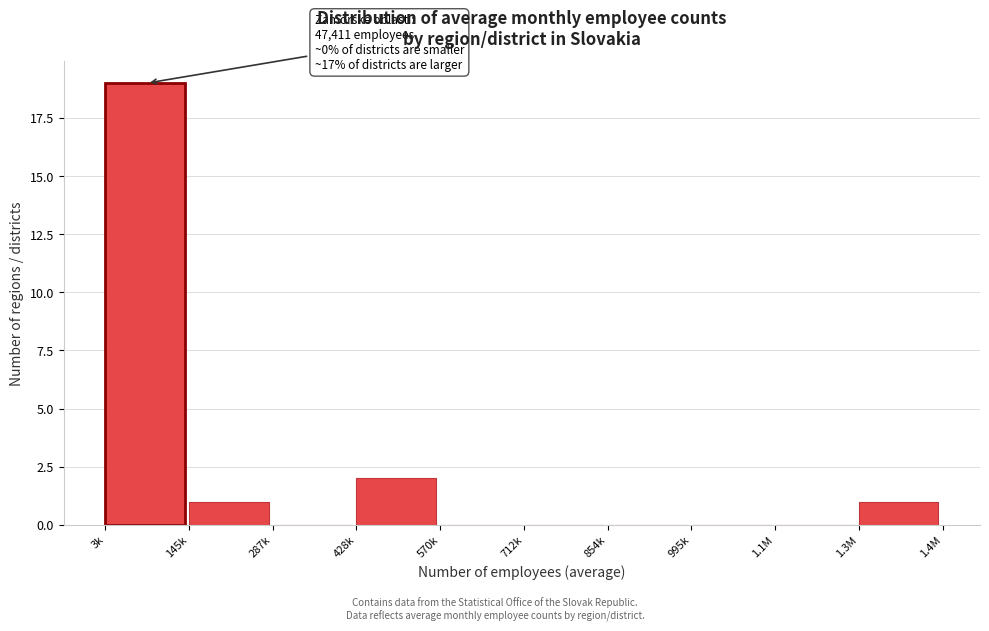

Reading left to right, transcribe all the data shown in this chart.

3k=19	145k=1	287k=0	428k=2	570k=0	712k=0	854k=0	995k=0	1.1M=0	1.3M=1